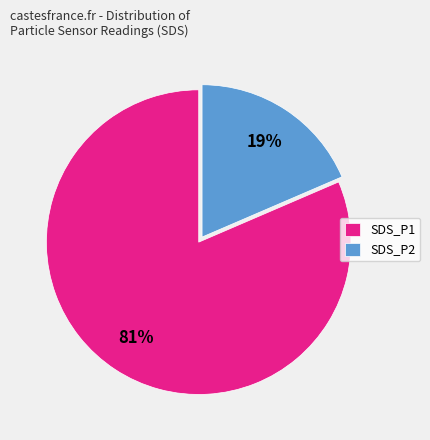

True or false: SDS_P2 accounts for 13% of the total.

False